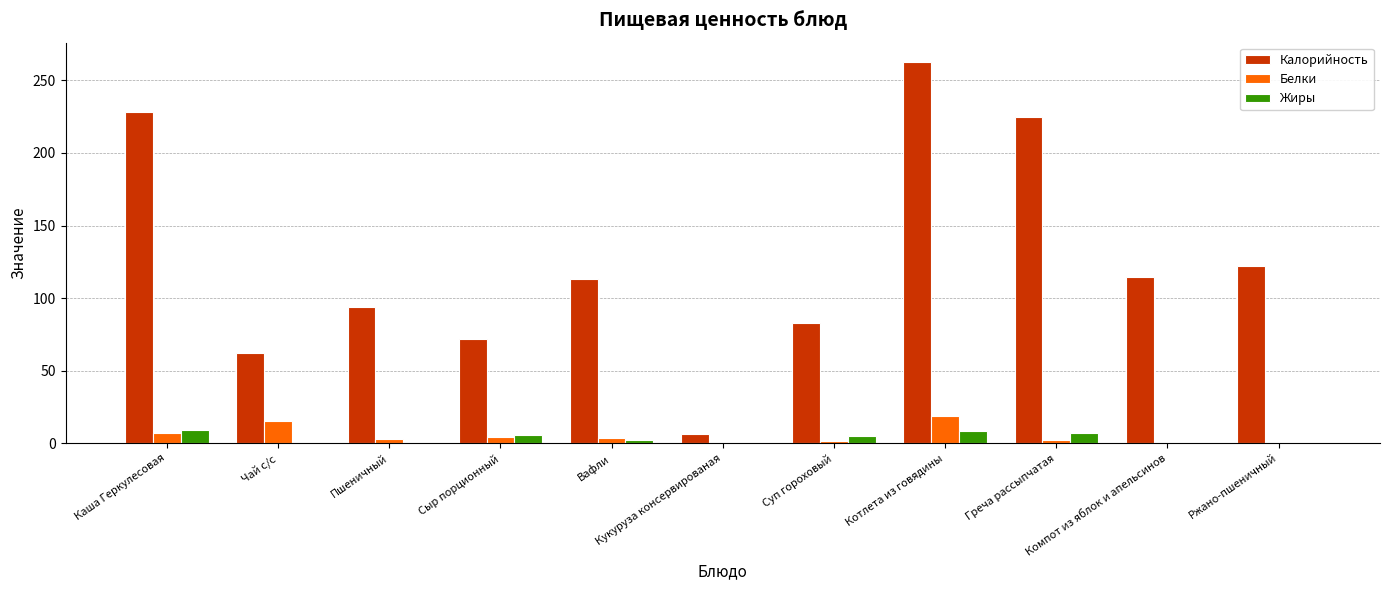

What is the sum of all Калорийность values?

1383.0